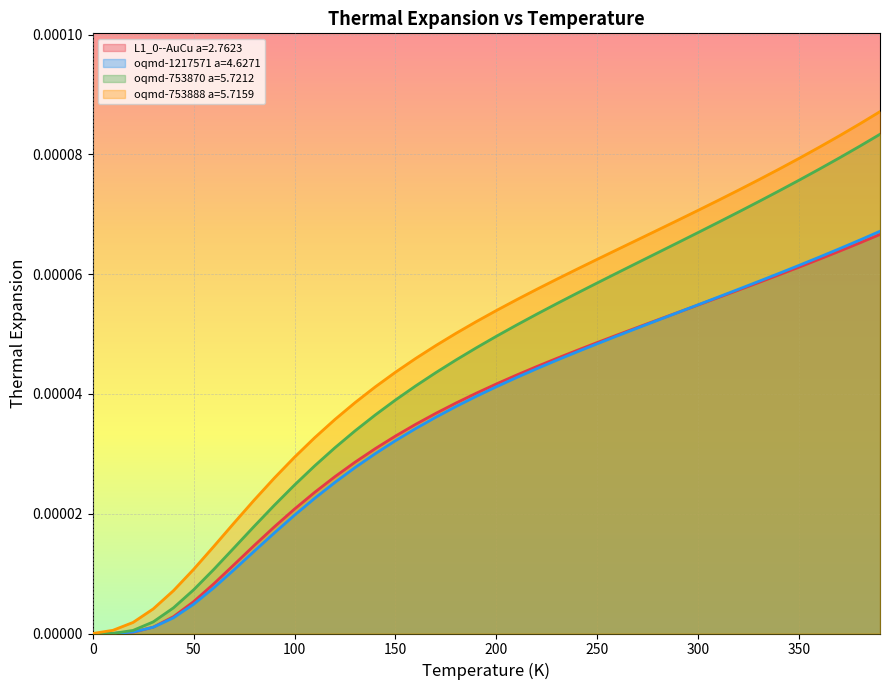

How many lines are shown in the chart?

4